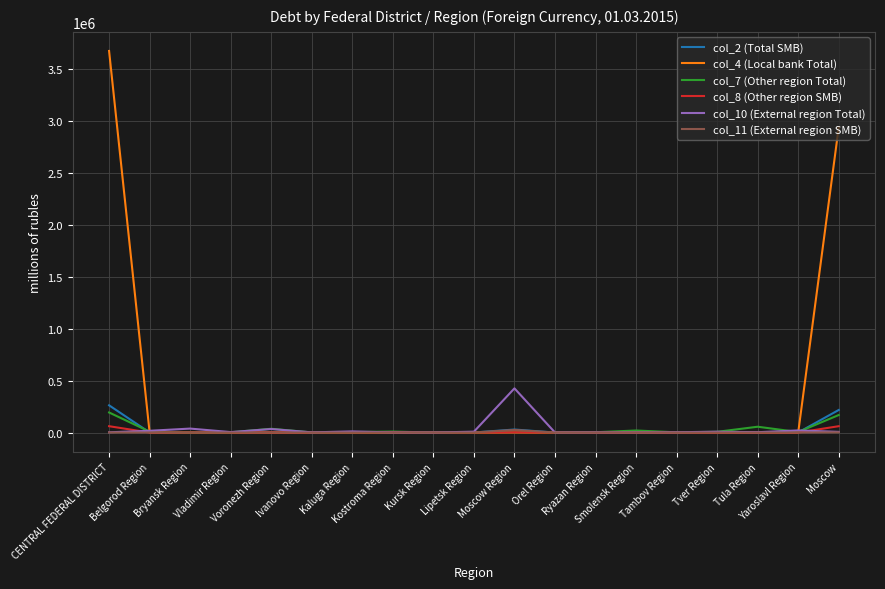

Is it true that col_8 (Other region SMB) equals 1374 at Bryansk Region?

True